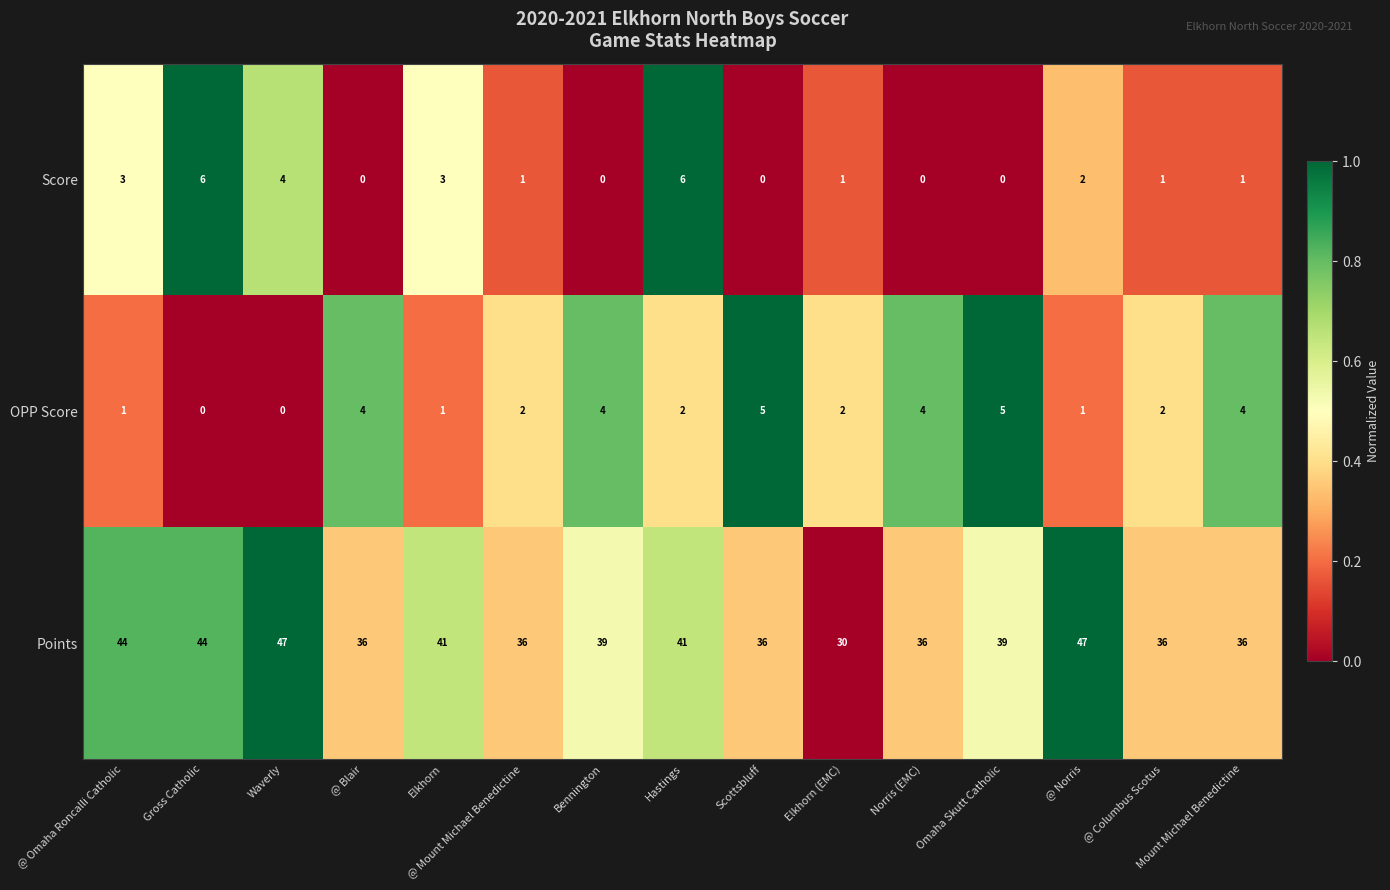

The Score series shows 2 at @ Mount Michael Benedictine. True or false?

False